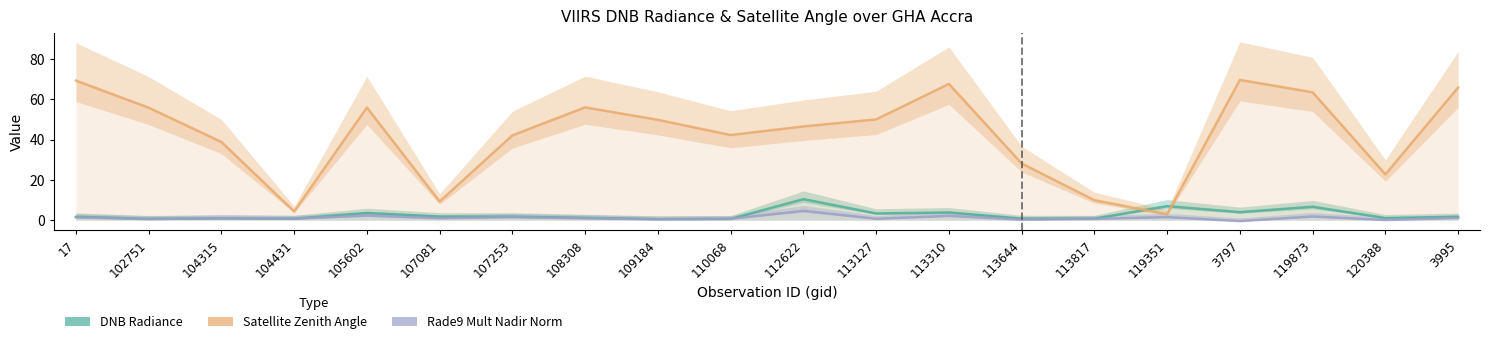

What is the difference between the maximum and minimum values in the Rade9 Mult Nadir Norm series?

5.1